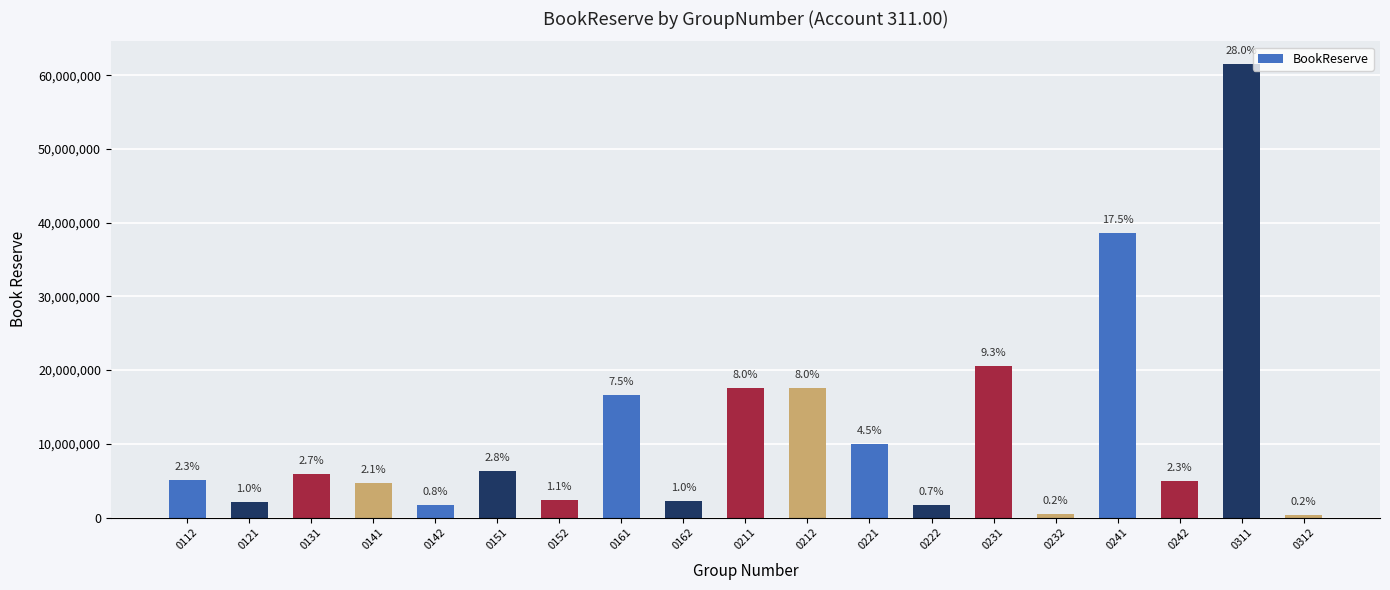

How many bars are there in total?

19